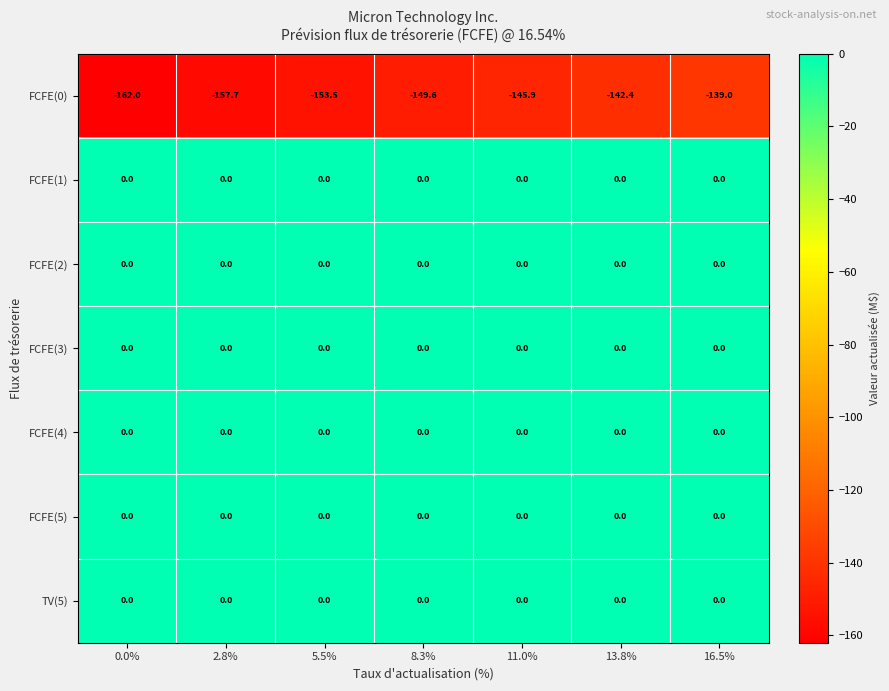

What is the difference between the highest and lowest values at 11.0%?

145.9